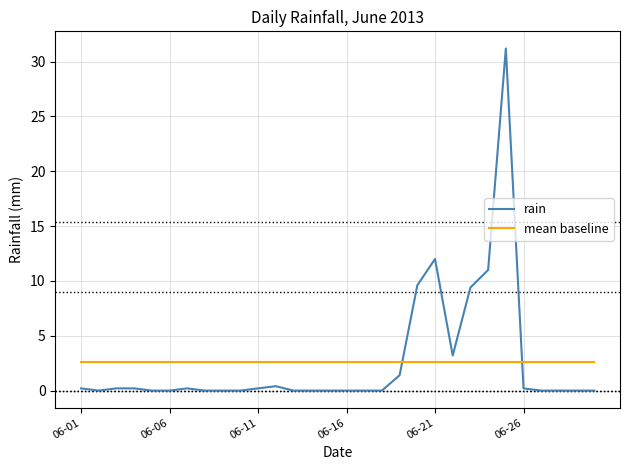

Rank the series by their maximum value, from lowest to highest.

mean baseline, rain